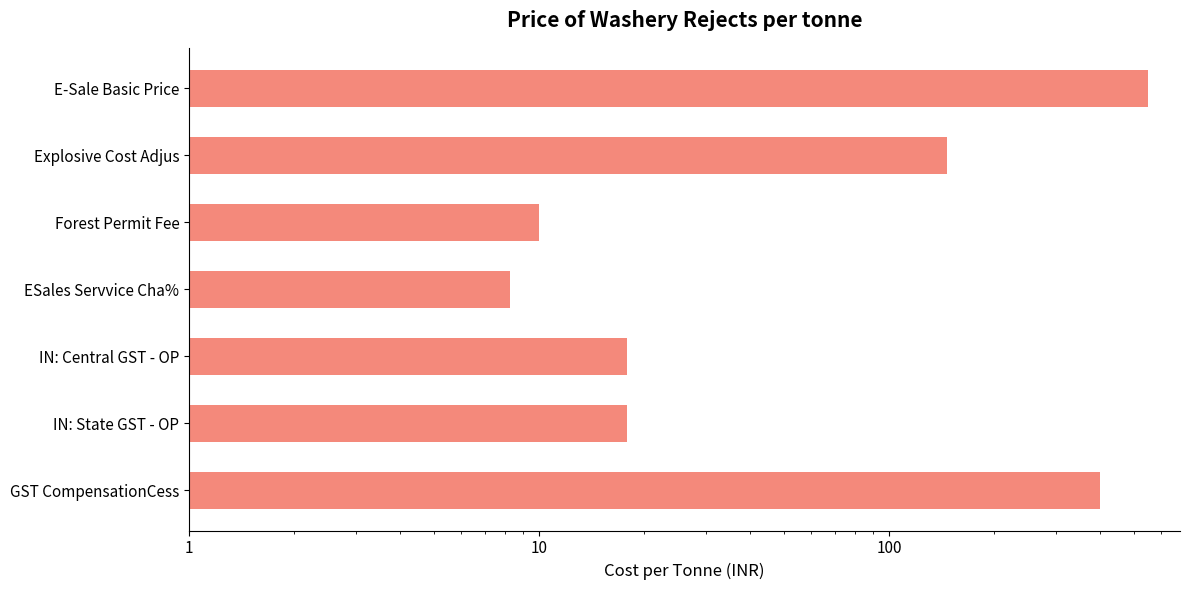

True or false: the data shows 6.0 at IN: State GST - OP.

False